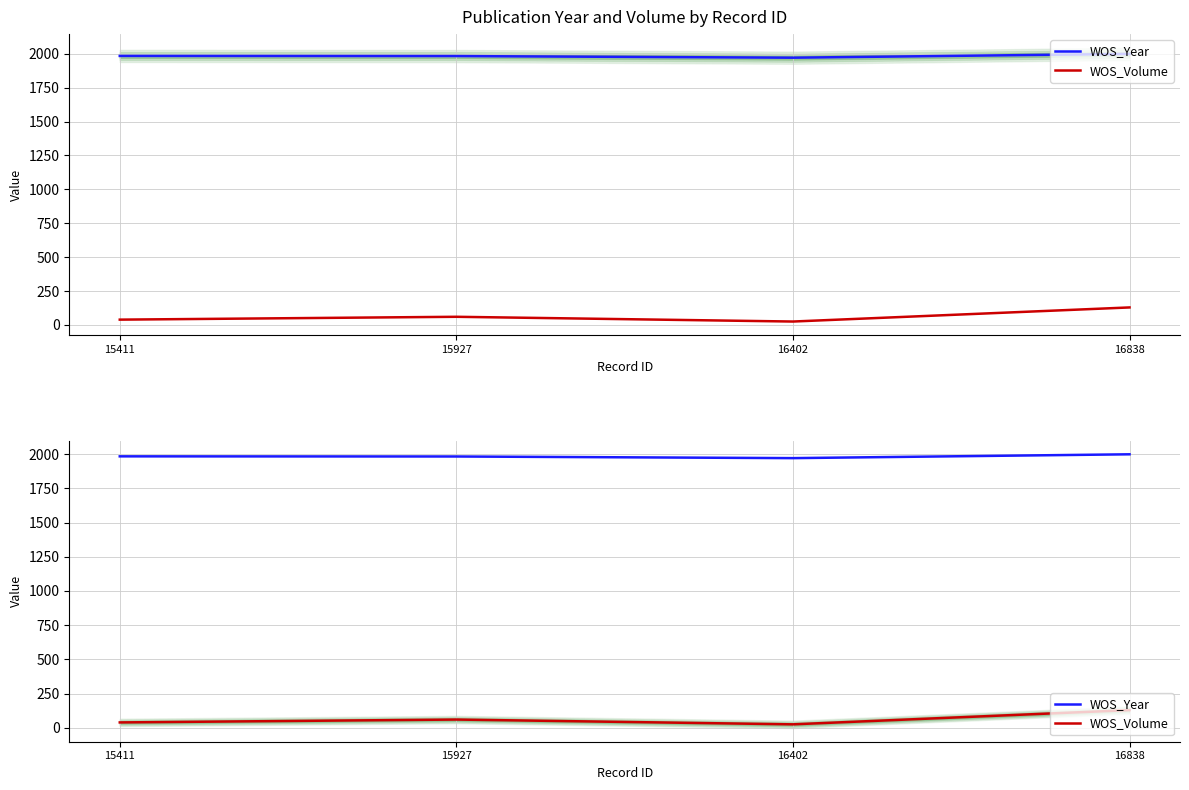

Which series changed the most between 15411 and 16402?

WOS_Volume